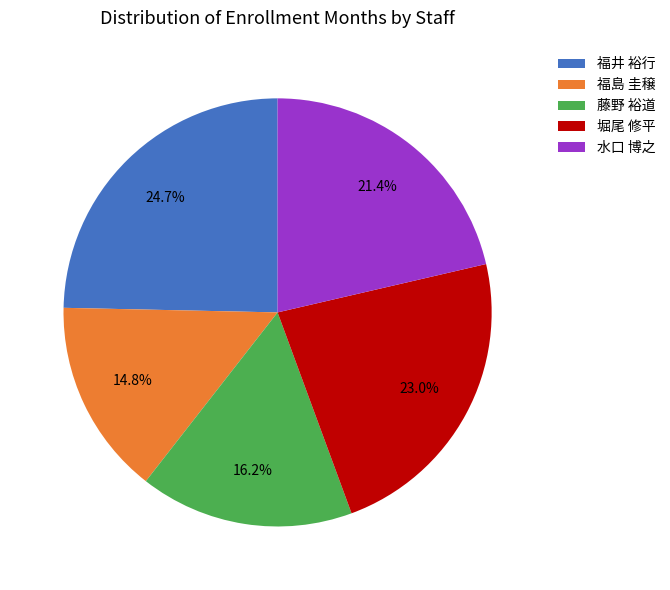

Rank the categories by value from lowest to highest.

福島 圭穣, 藤野 裕道, 水口 博之, 堀尾 修平, 福井 裕行